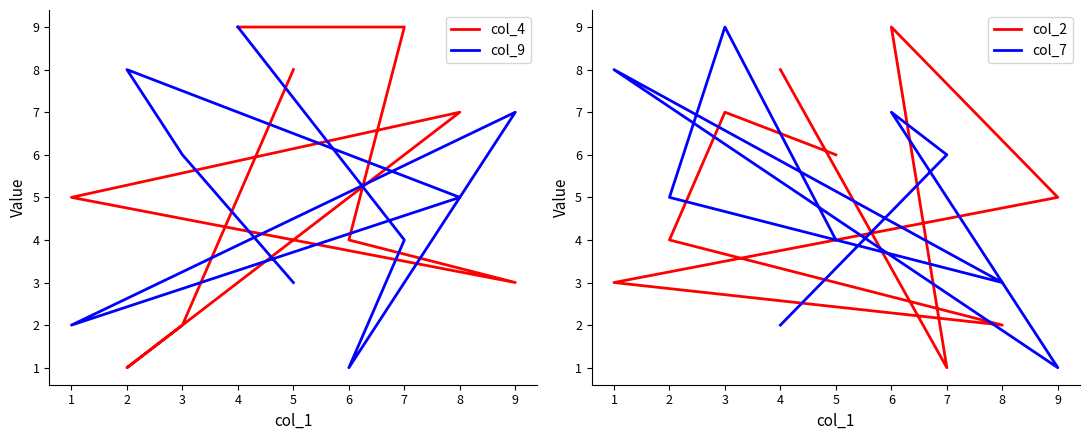

At which category does col_2 reach its first local valley?

7